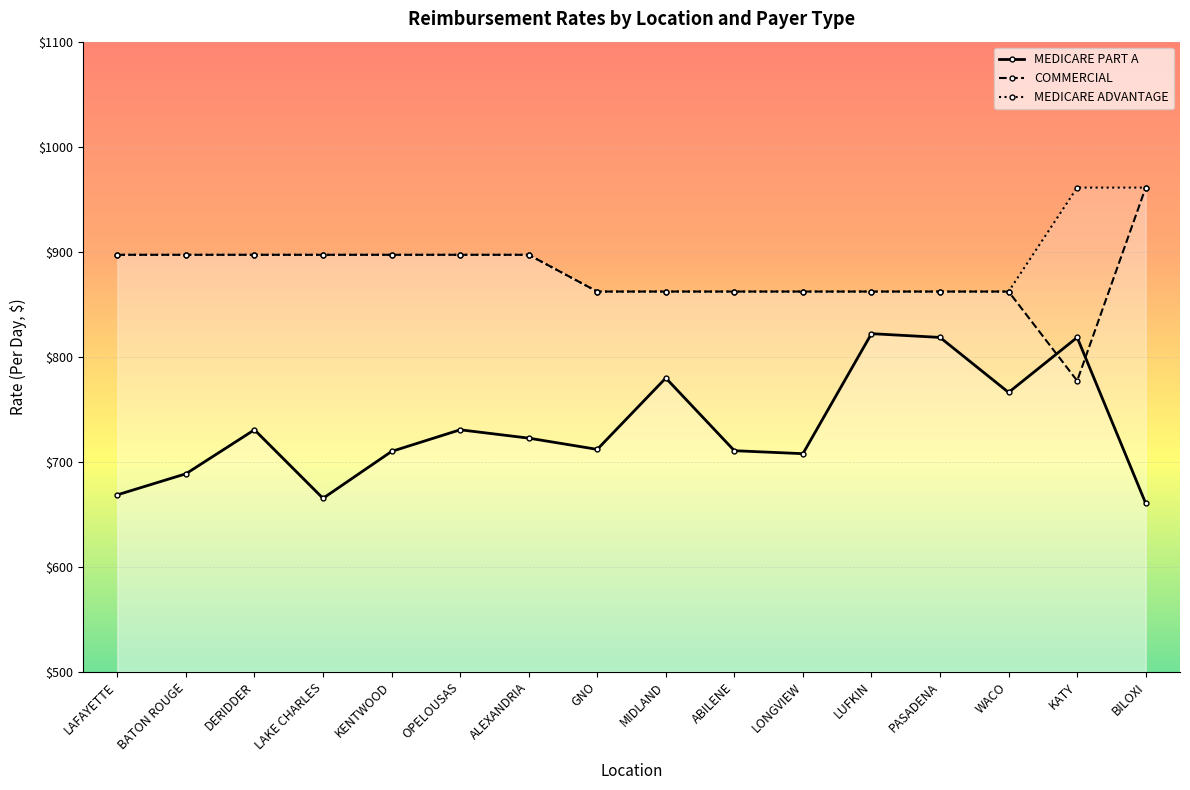

List the labels in order of MEDICARE PART A value, smallest first.

BILOXI, LAKE CHARLES, LAFAYETTE, BATON ROUGE, LONGVIEW, KENTWOOD, ABILENE, GNO, ALEXANDRIA, DERIDDER, OPELOUSAS, WACO, MIDLAND, PASADENA, KATY, LUFKIN